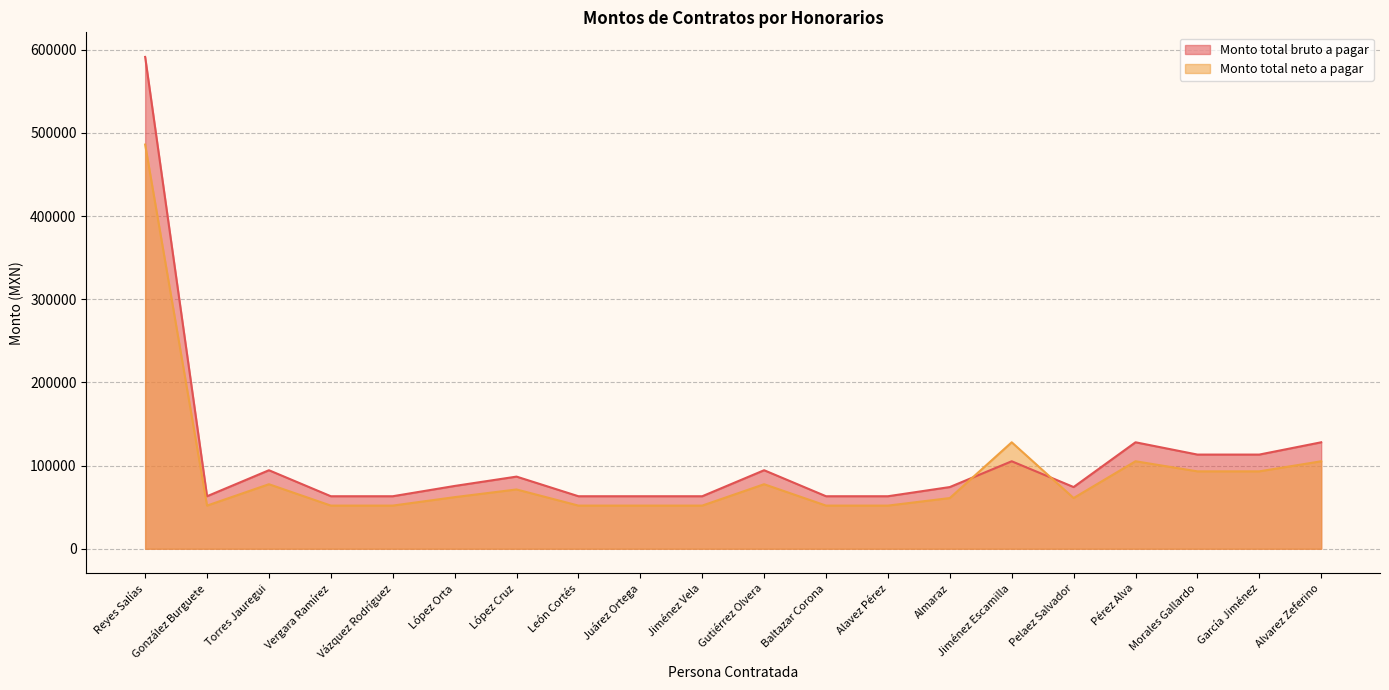

Which category has the lowest value across all series?

González Burguete